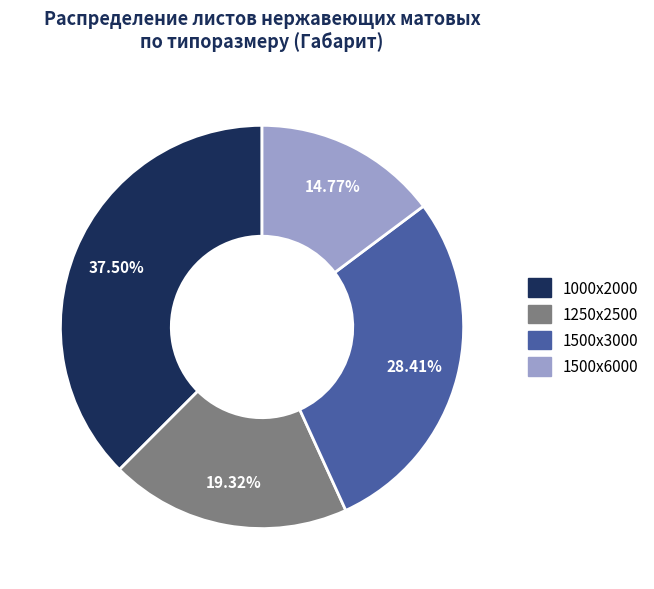

Between 1500х3000 and 1250х2500, which is larger?

1500х3000